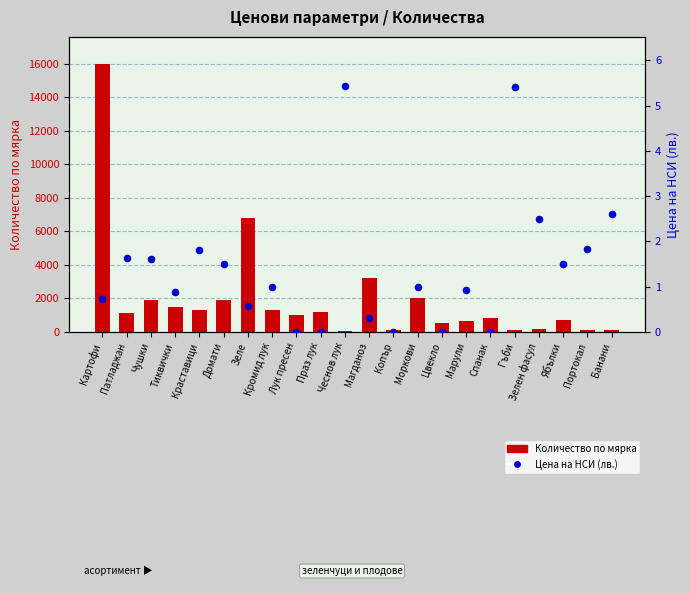

Which series reaches the maximum Y coordinate?

Количество по мярка